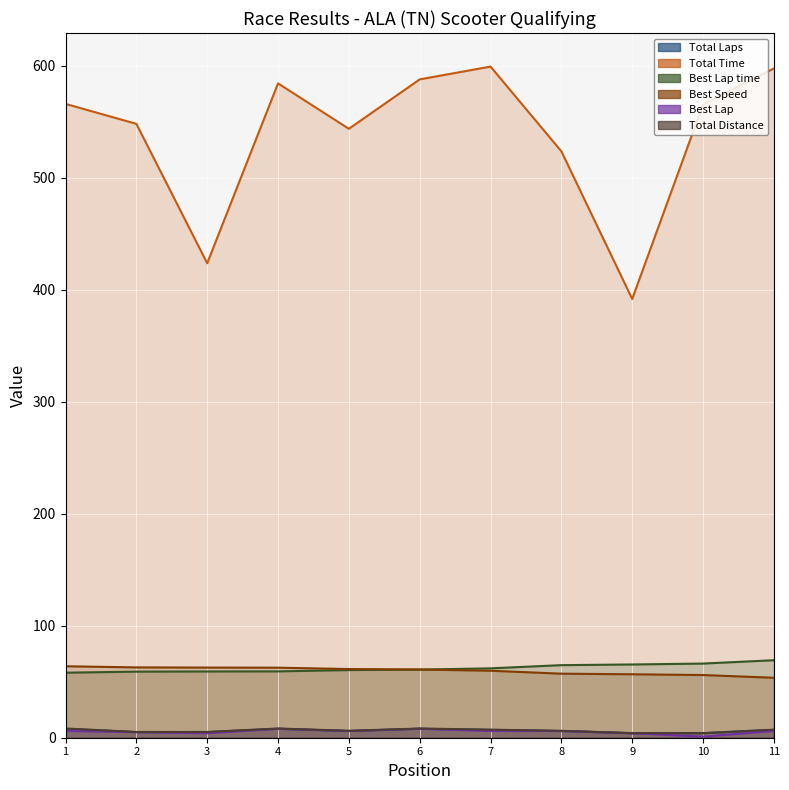

What is the smallest value displayed?

1.0